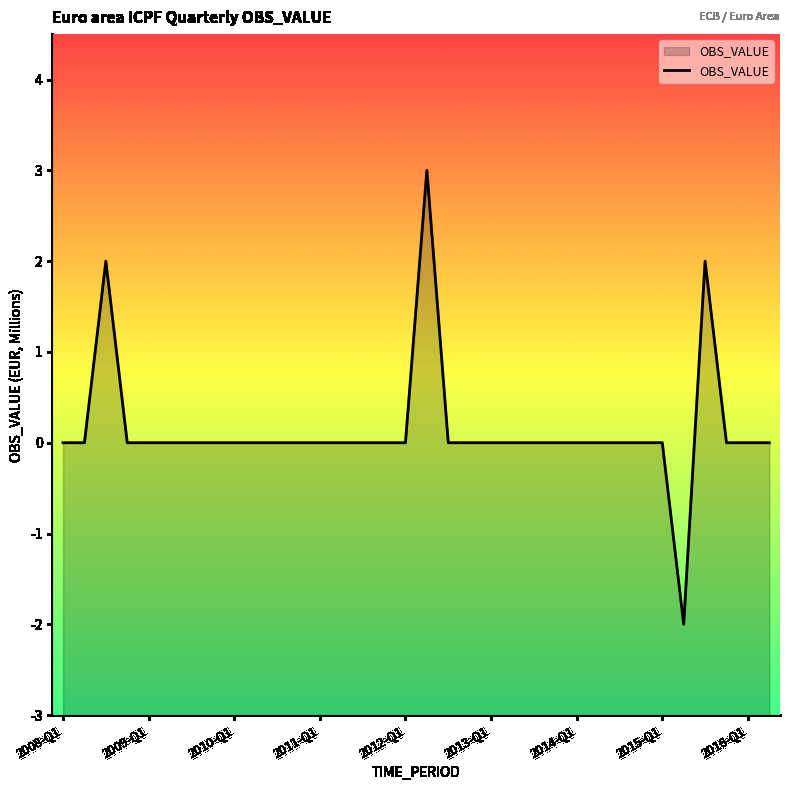

Where is the first local minimum?

29